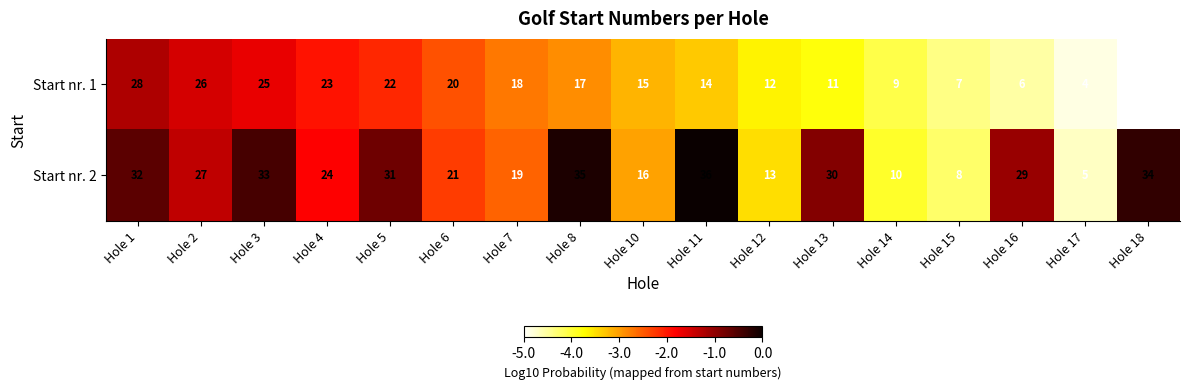

List the series in order of their overall mean, lowest first.

Start nr. 1, Start nr. 2